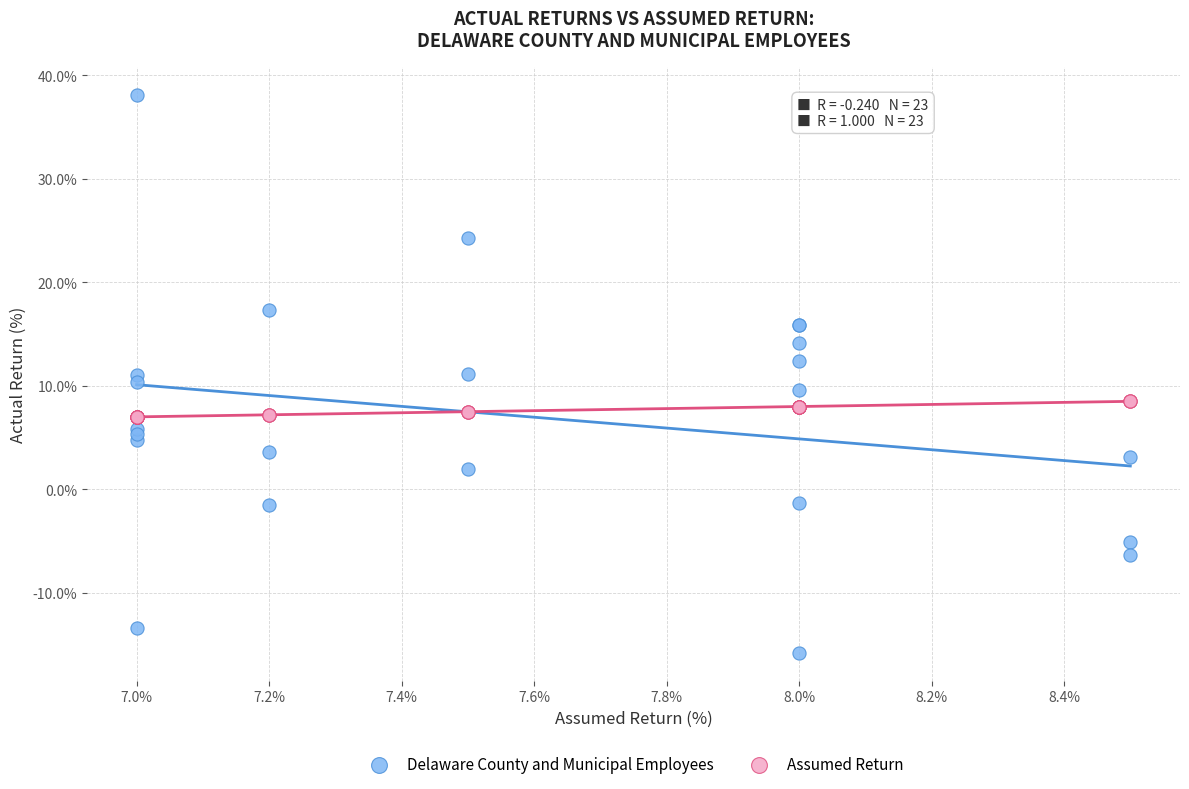

Which series reaches the minimum Y coordinate?

Delaware County and Municipal Employees